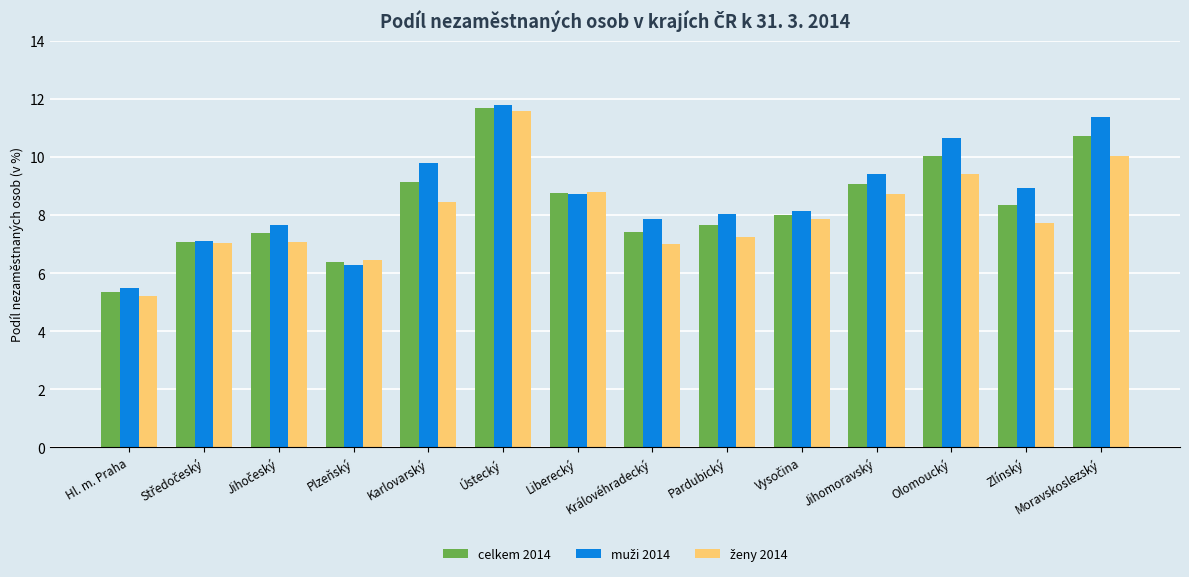

What is the total value across all series at Jihomoravský?

27.2